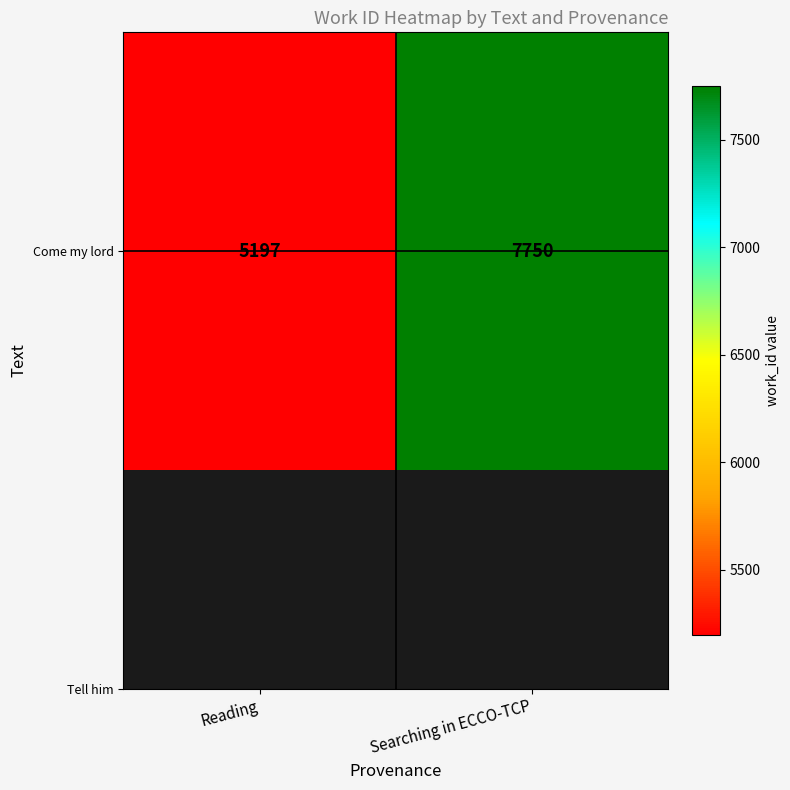

What is the sum of the values at Reading and Searching in ECCO-TCP?

12947